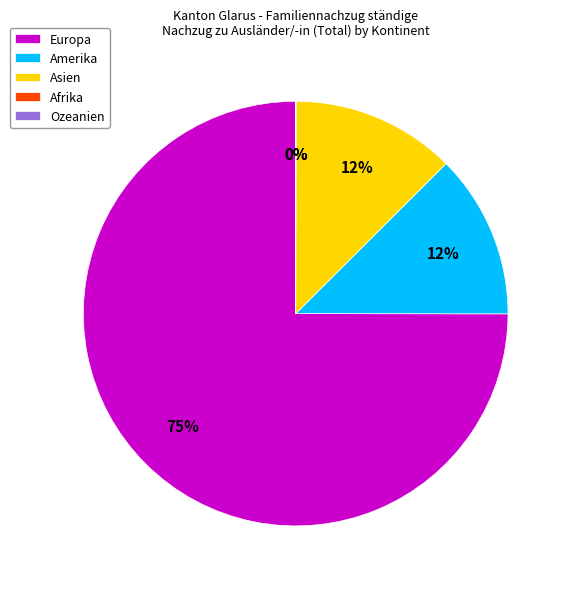

Does any single category account for the majority?

Yes